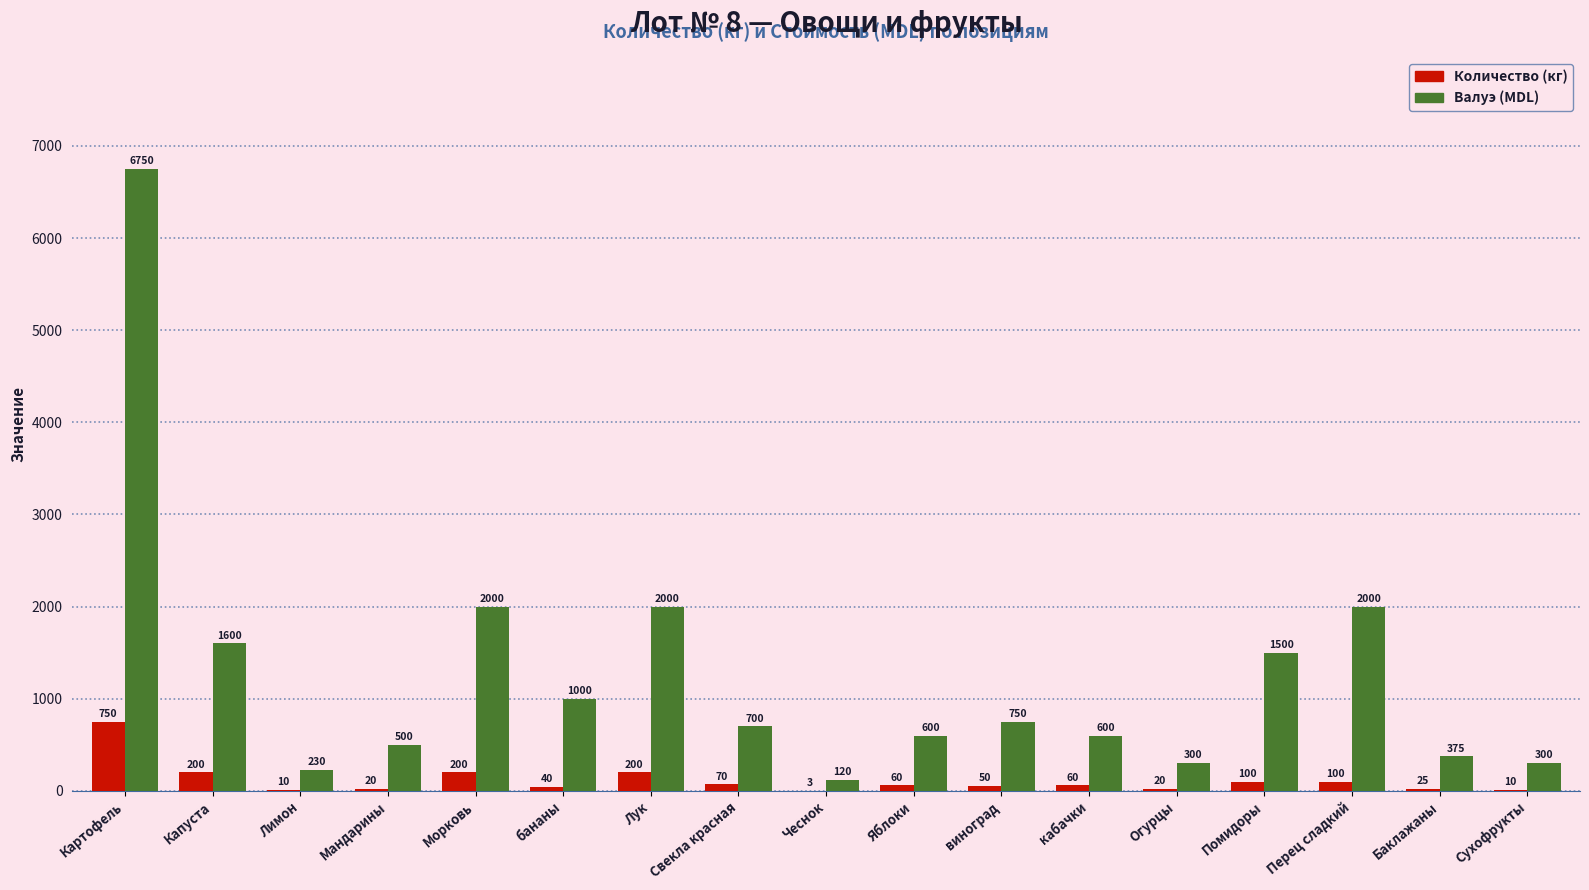

True or false: Количество (кг) has a value of 40 at бананы.

True